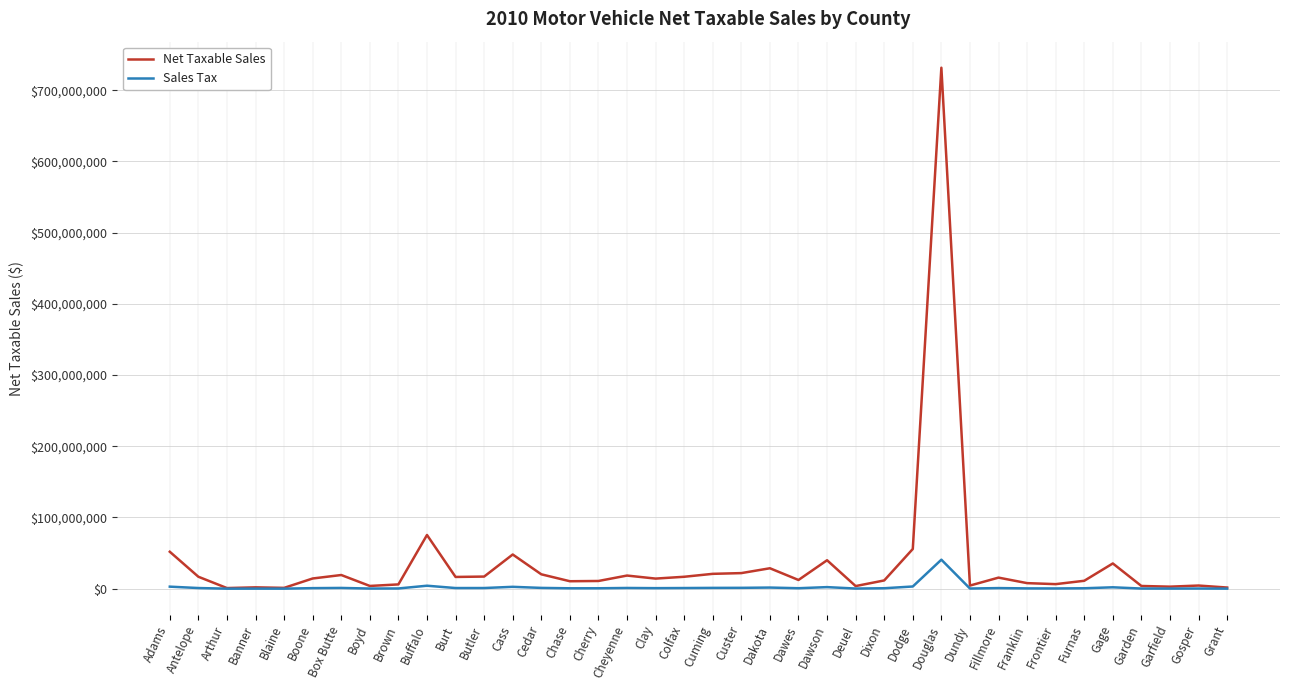

What is the sum of the Sales Tax values at Franklin and Antelope?

1357755.4